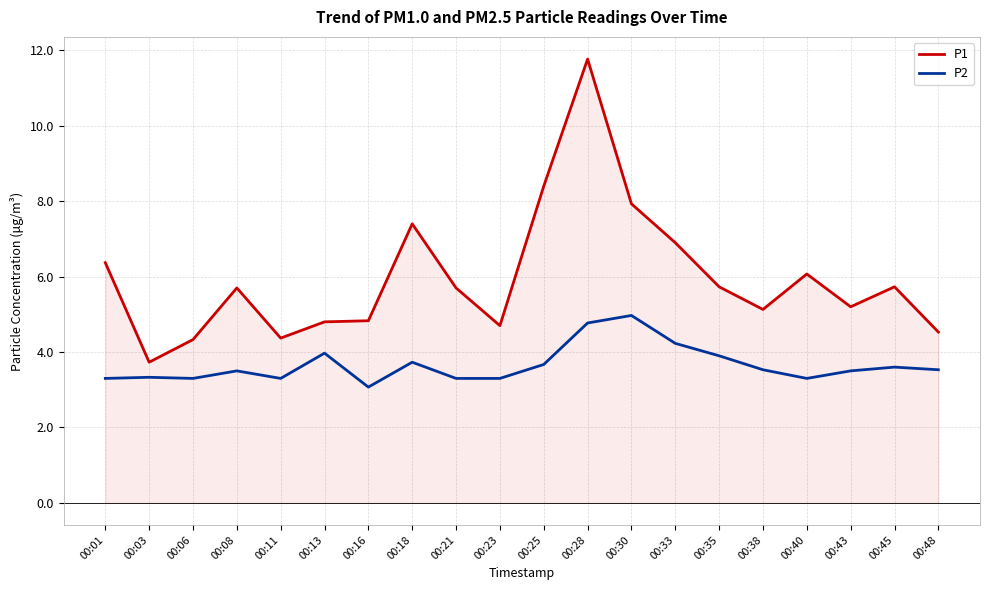

True or false: P1 has a value of 5.7 at 00:08.

True